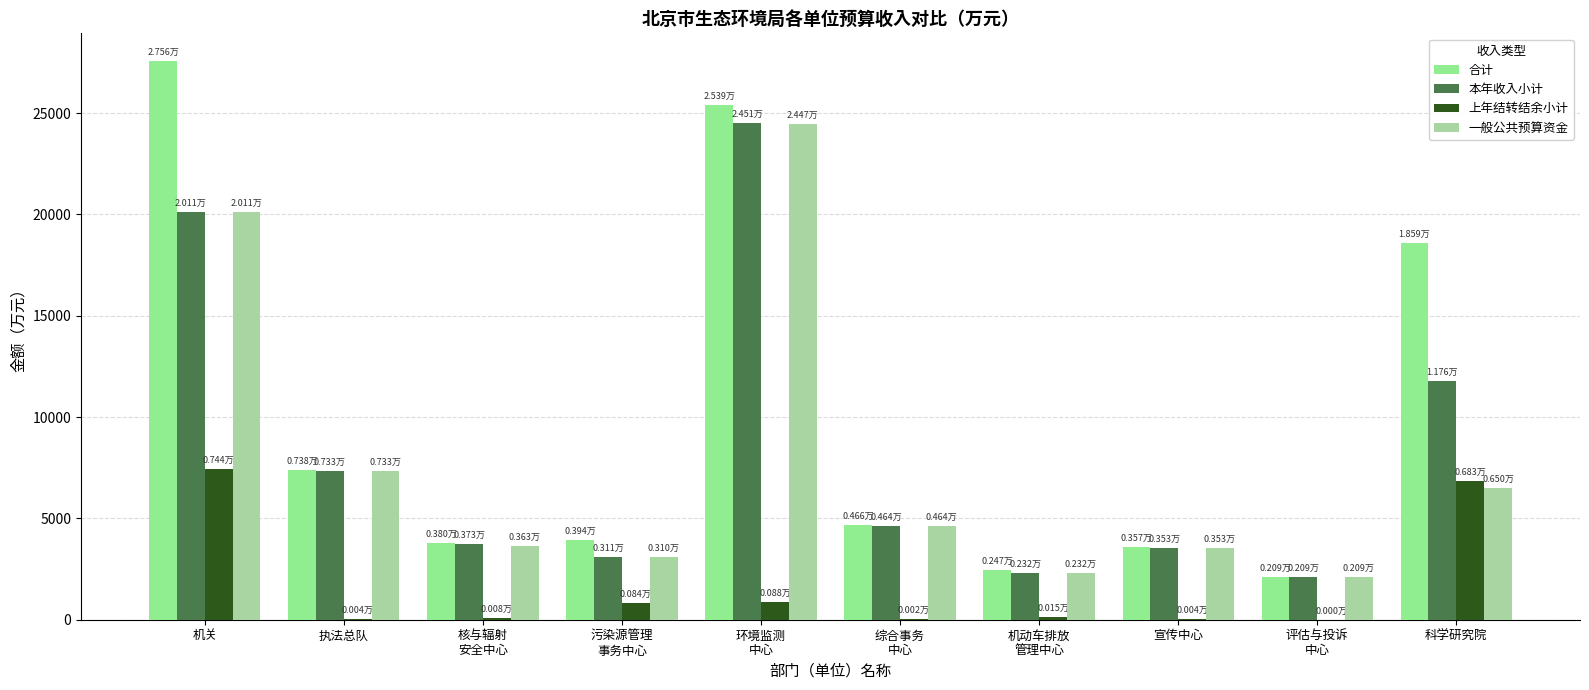

Does the chart contain stacked bars?

No